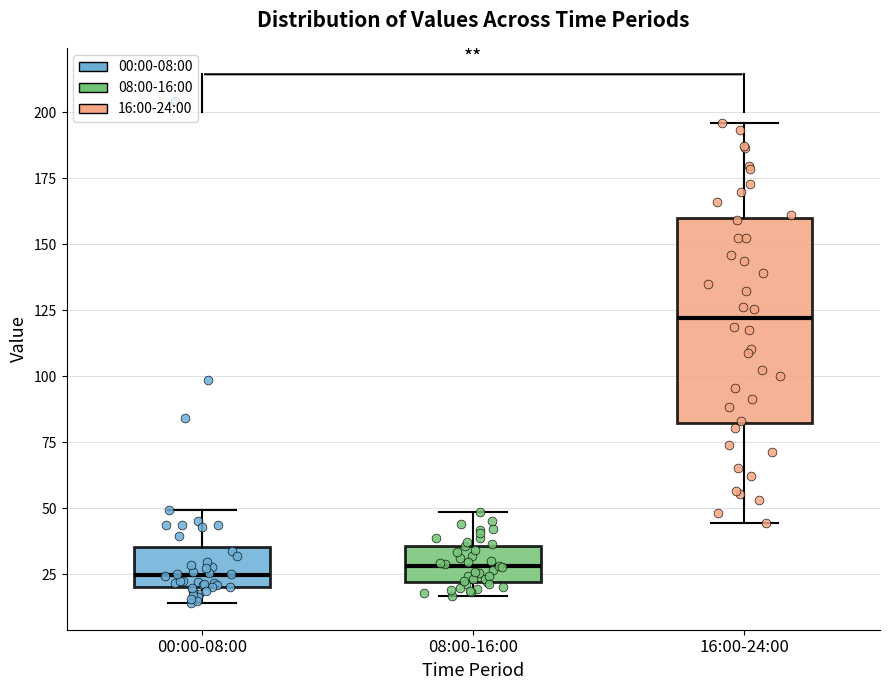

Reading left to right, transcribe this box plot: for each box, give where its median line is, the range the box spans, and where its two whiskers end, as read against the y-axis. The values are not printed on the chart, so give them approximately, as read against the axis.

00:00-08:00: median 25, box 20 to 35, whiskers 15 to 50
08:00-16:00: median 30, box 20 to 35, whiskers 15 to 50
16:00-24:00: median 120, box 80 to 160, whiskers 45 to 195